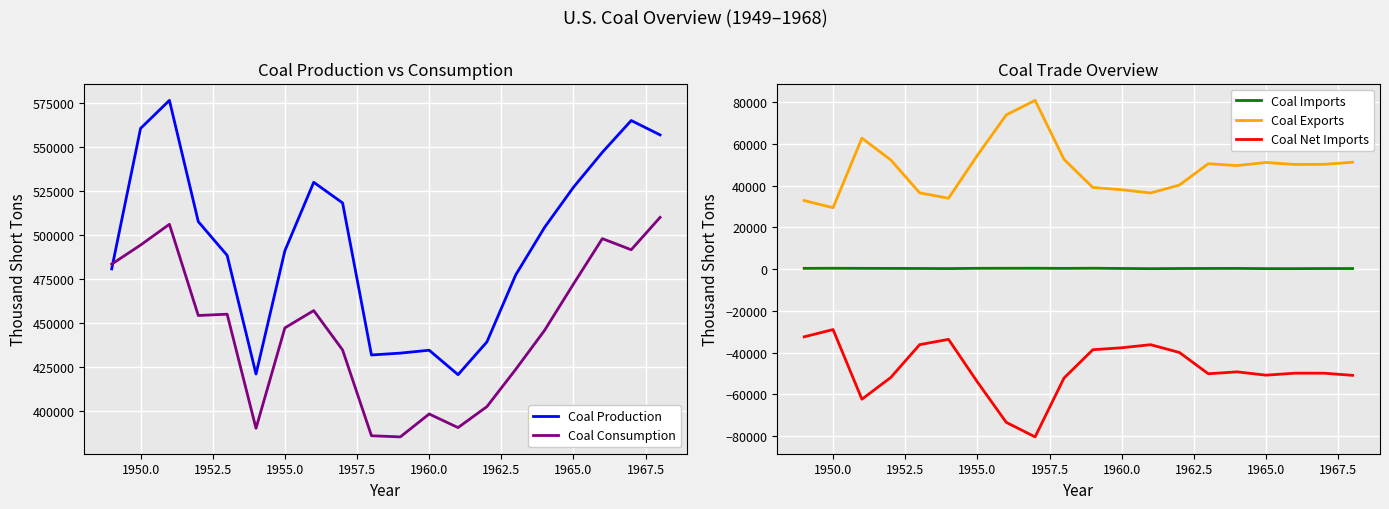

The value of Coal Net Imports at 1965.0 is -50848. True or false?

True